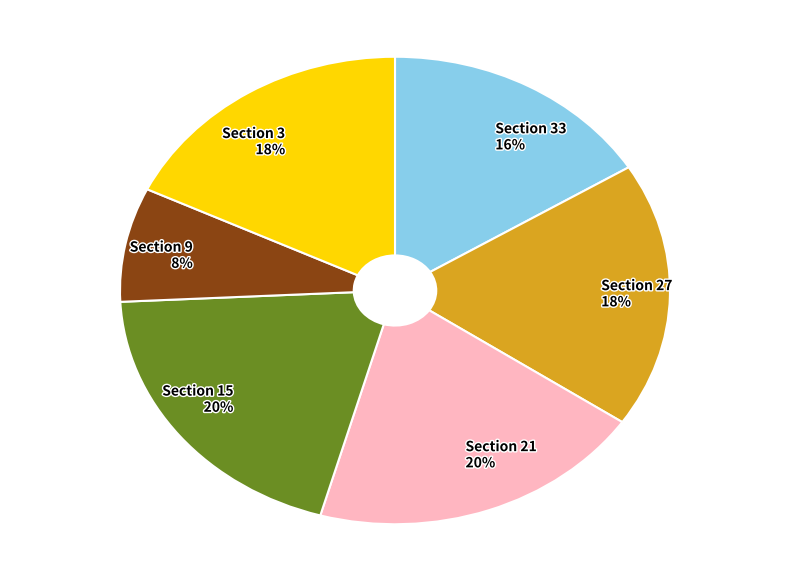

Combined, do Section 15 and Section 9 account for over 50%?

No